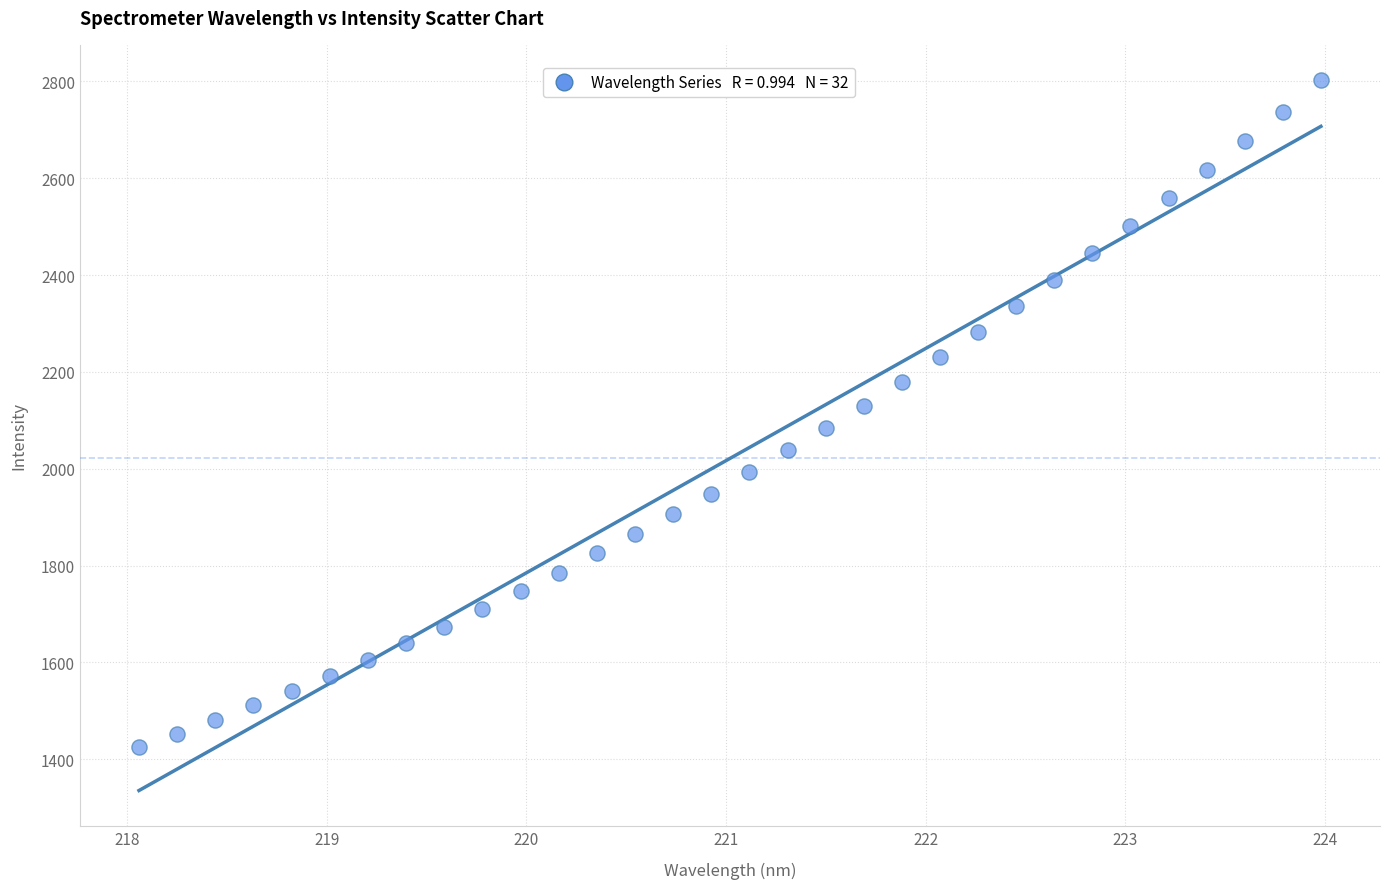

What is the range of X values (max minus min)?

5.9